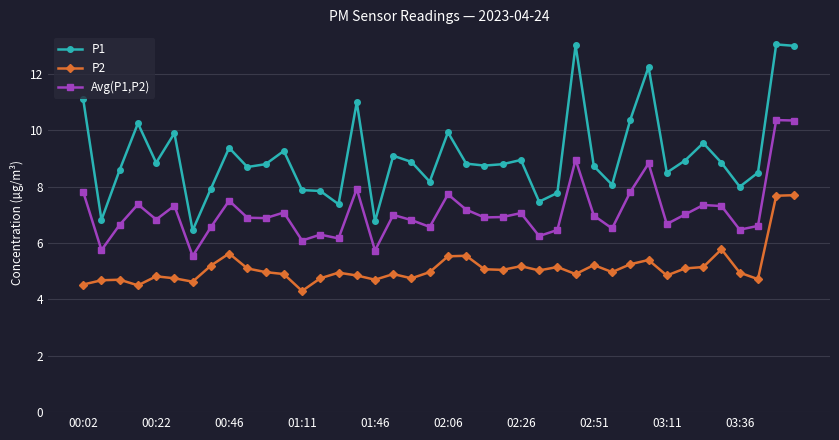

Which series has the widest spread of values?

P1